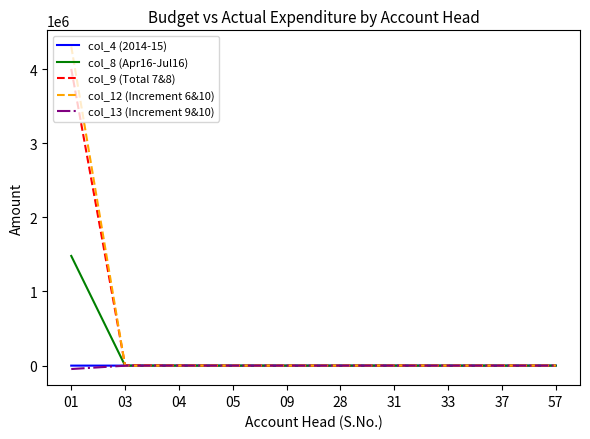

Where do col_9 (Total 7&8) and col_12 (Increment 6&10) first cross each other?

01 and 03